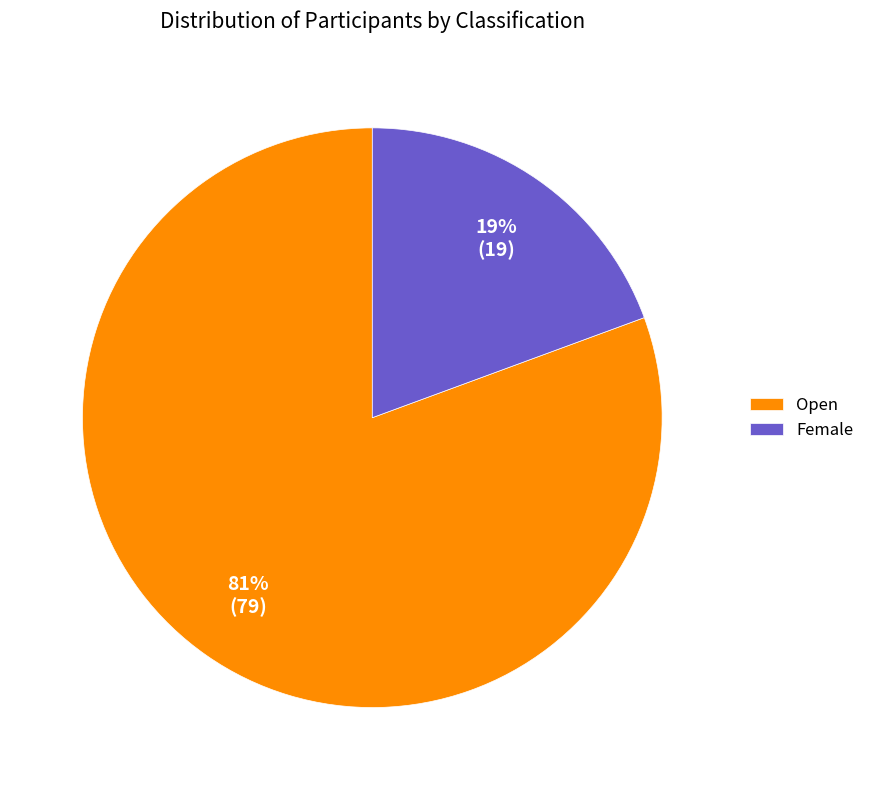

Do Female and Open together represent more than half of the pie?

Yes